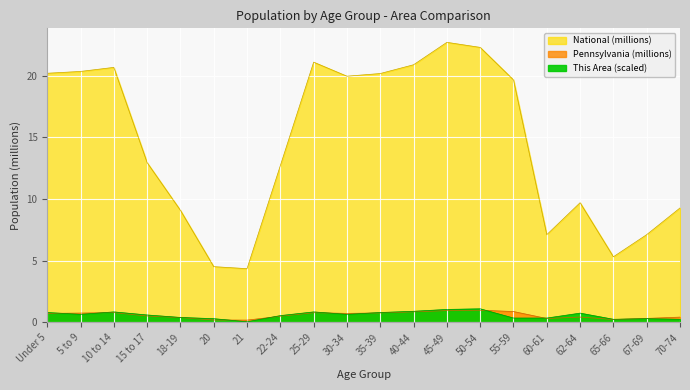

True or false: National and Pennsylvania intersect in this chart.

False